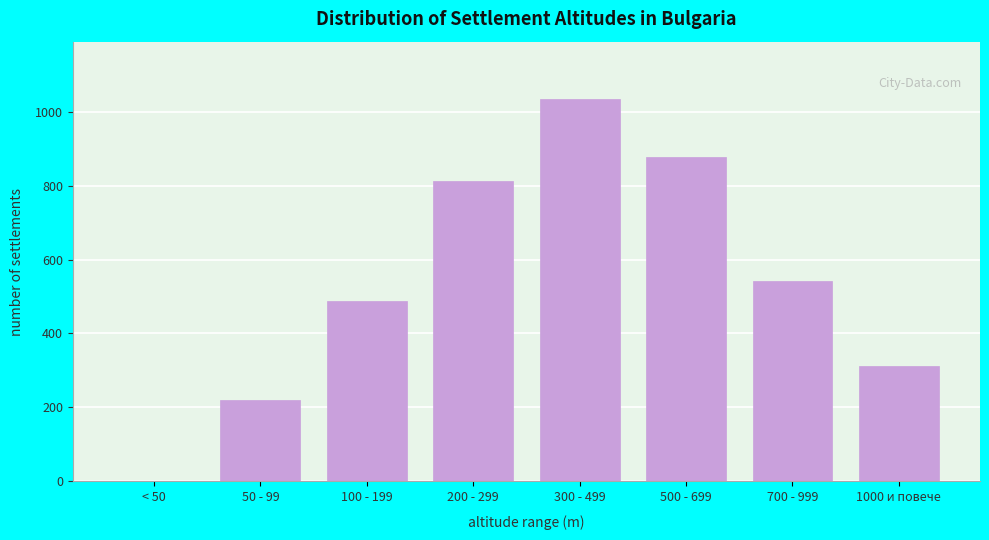

Reading left to right, what are all the values shown in this chart?

< 50=0	50 - 99=221	100 - 199=489	200 - 299=812	300 - 499=1034	500 - 699=876	700 - 999=543	1000 и повече=312